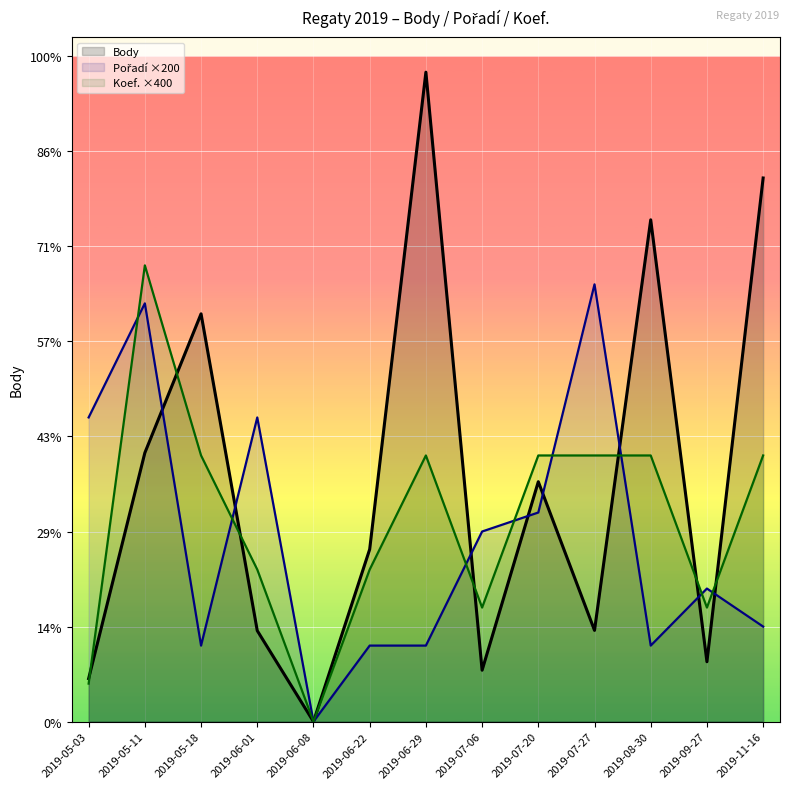

Reading left to right, extract all data points from this chart.

Body: 453	2828	4290	957	0	1813	6832	541	2524	960	5279	630	5719
Pořadí: 3200	4400	800	3200	0	800	800	2000	2200	4600	800	1400	1000
Koef.: 400	4800	2800	1600	0	1600	2800	1200	2800	2800	2800	1200	2800